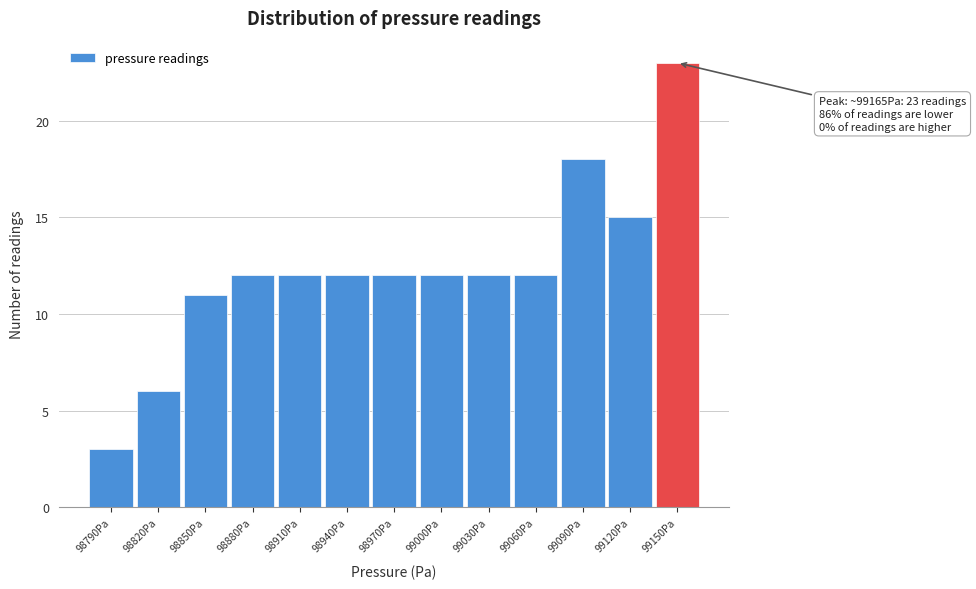

Reading left to right, transcribe all the data shown in this chart.

3	6	11	12	12	12	12	12	12	12	18	15	23